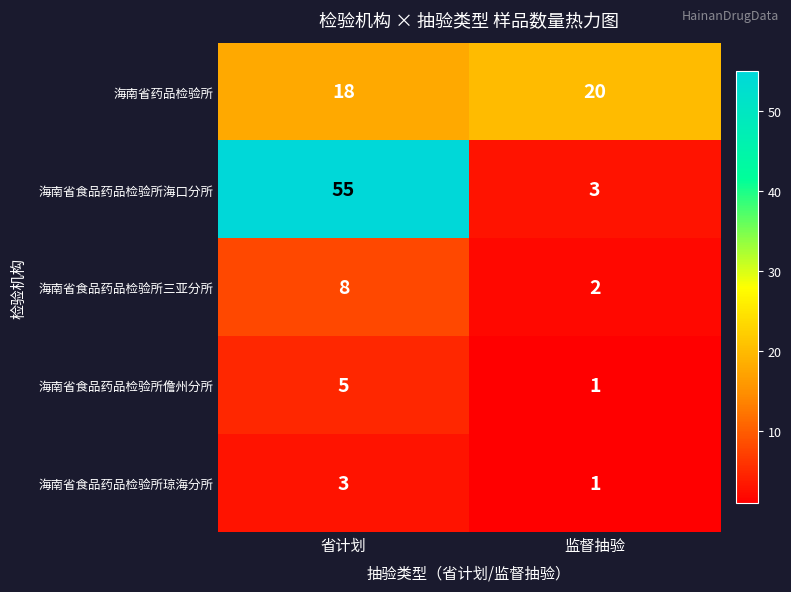

Is it true that 海南省食品药品检验所海口分所 equals 92 at 省计划?

False